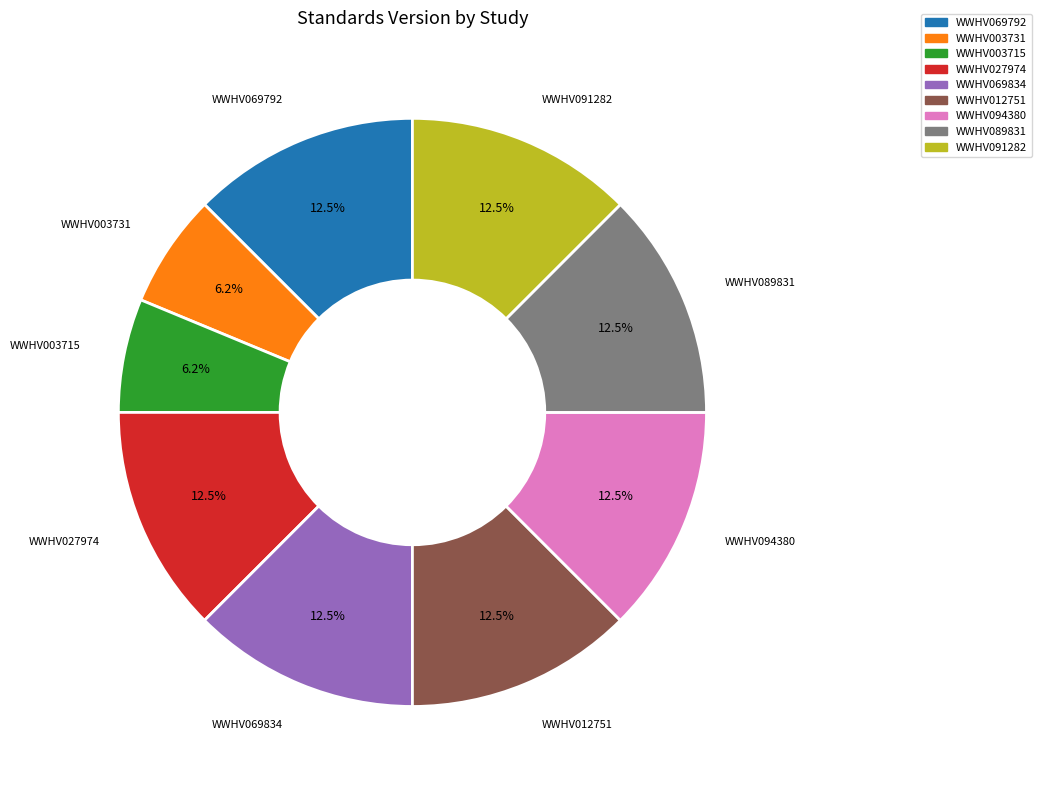

Is there a majority slice in this chart?

No